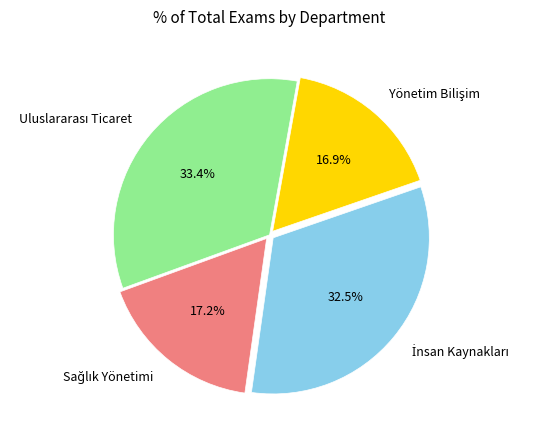

Is there a majority slice in this chart?

No